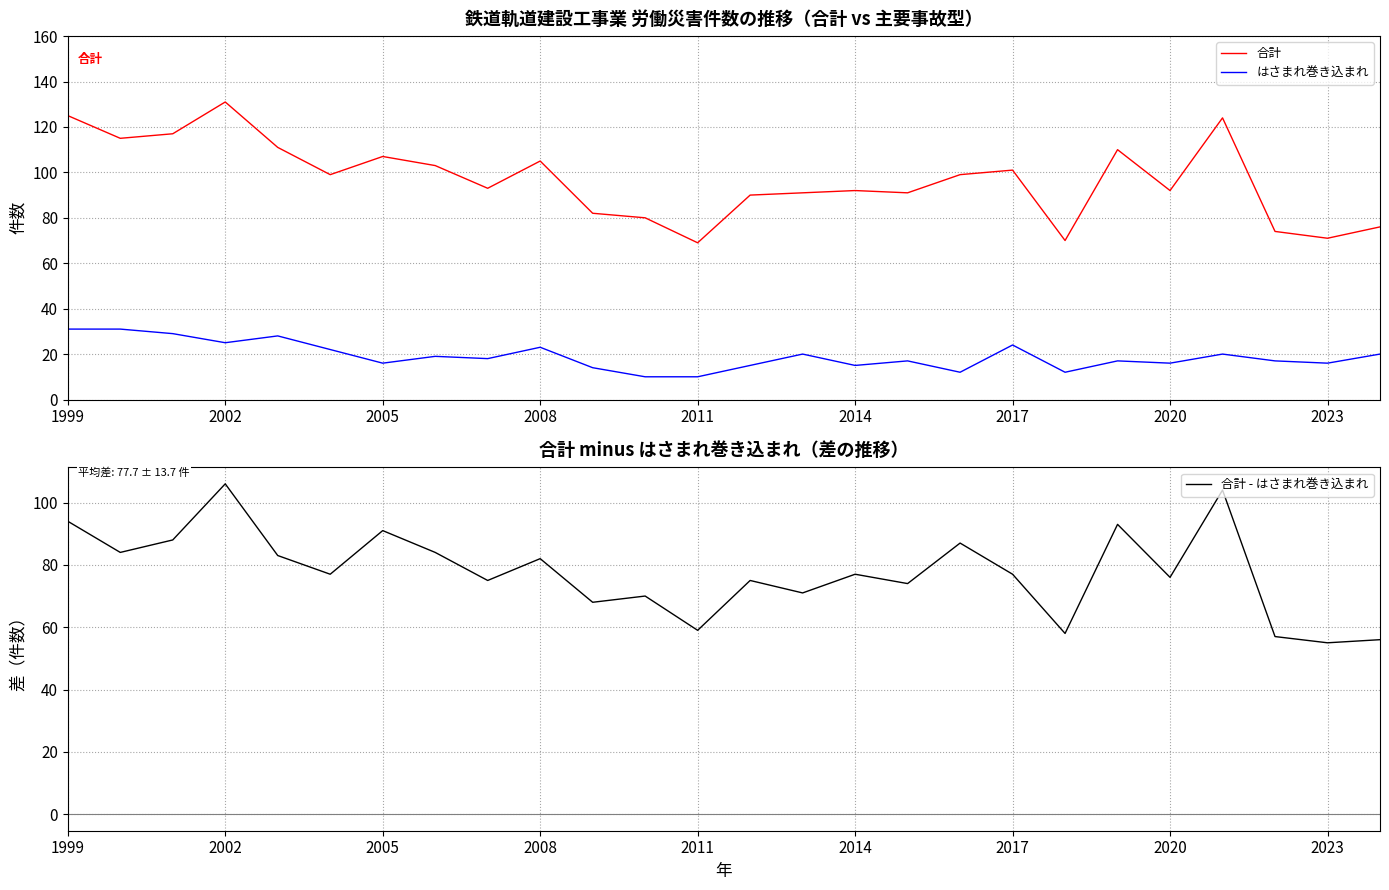

True or false: はさまれ巻き込まれ and 合計 cross at least once.

False